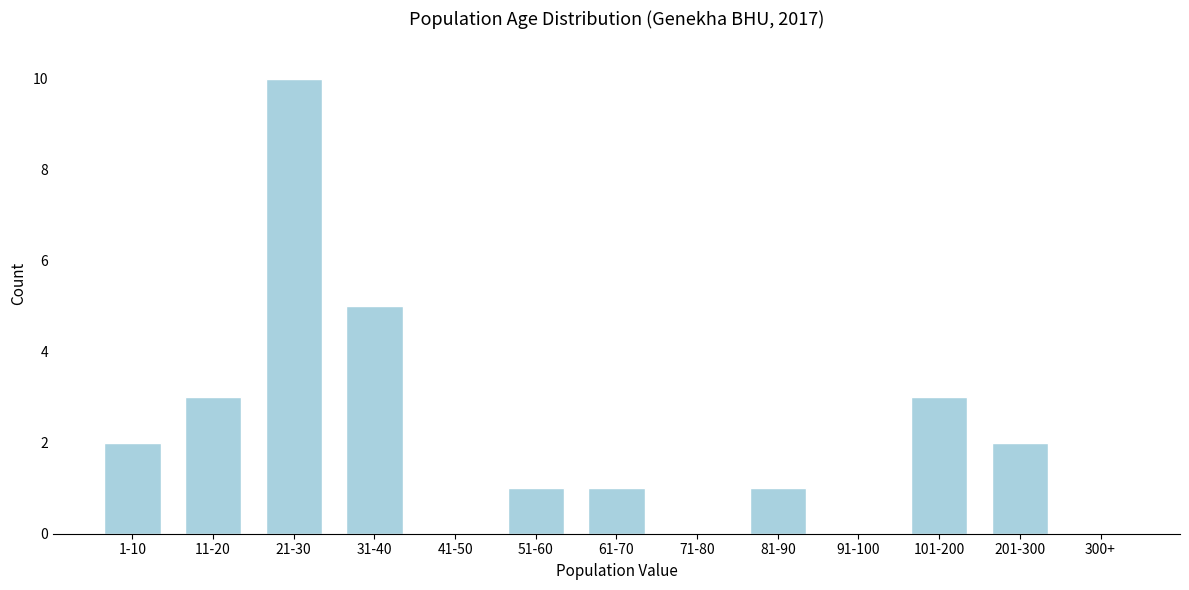

Reading left to right, what are all the values shown in this chart?

1-10=2	11-20=3	21-30=10	31-40=5	41-50=0	51-60=1	61-70=1	71-80=0	81-90=1	91-100=0	101-200=3	201-300=2	300+=0